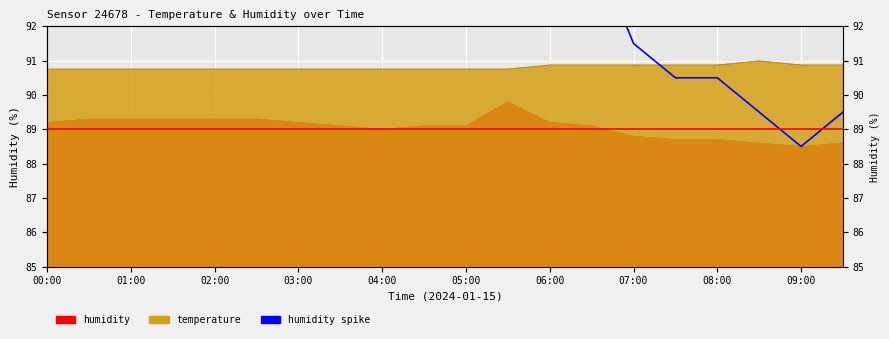

The value at 01:00 is 49.7. True or false?

False